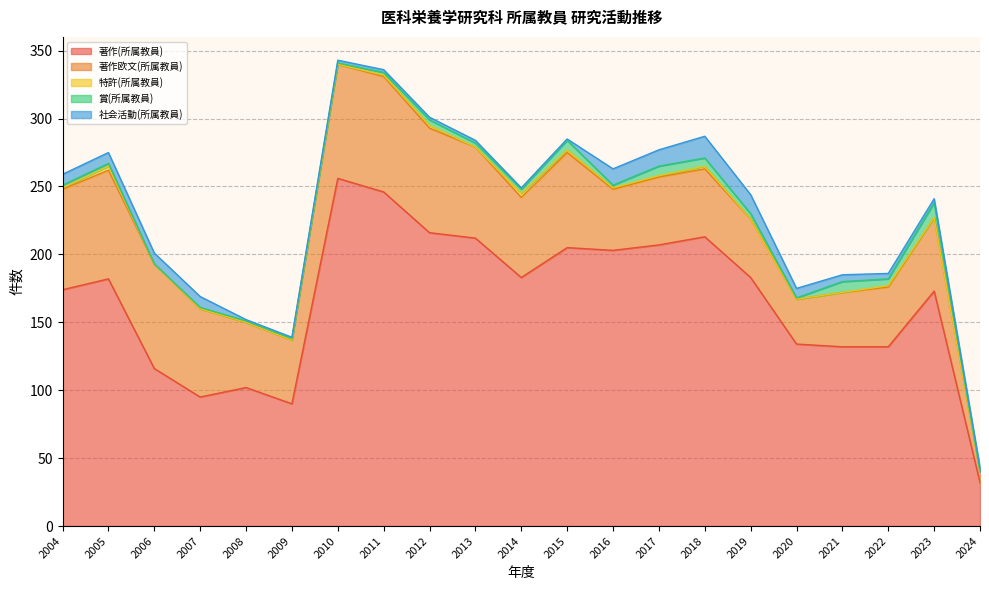

Reading left to right, list all the values displayed in this chart.

著作(所属教員): 2004=174	2005=182	2006=116	2007=95	2008=102	2009=90	2010=256	2011=246	2012=216	2013=212	2014=183	2015=205	2016=203	2017=207	2018=213	2019=183	2020=134	2021=132	2022=132	2023=173	2024=32
著作欧文(所属教員): 2004=74	2005=80	2006=77	2007=65	2008=48	2009=47	2010=84	2011=85	2012=77	2013=67	2014=59	2015=70	2016=45	2017=50	2018=50	2019=43	2020=33	2021=40	2022=44	2023=54	2024=8
特許(所属教員): 2004=1	2005=3	2006=0	2007=0	2008=0	2009=0	2010=0	2011=1	2012=2	2013=0	2014=3	2015=2	2016=1	2017=1	2018=2	2019=0	2020=0	2021=0	2022=1	2023=0	2024=0
賞(所属教員): 2004=2	2005=2	2006=0	2007=1	2008=1	2009=1	2010=1	2011=2	2012=4	2013=3	2014=3	2015=7	2016=2	2017=7	2018=6	2019=4	2020=1	2021=8	2022=5	2023=11	2024=0
社会活動(所属教員): 2004=8	2005=8	2006=8	2007=8	2008=1	2009=1	2010=2	2011=2	2012=2	2013=2	2014=1	2015=1	2016=12	2017=12	2018=16	2019=14	2020=7	2021=5	2022=4	2023=3	2024=3